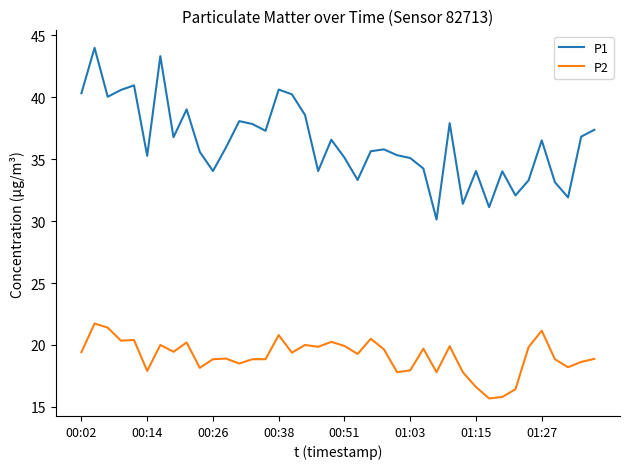

What is the average value of the P2 series?

19.1